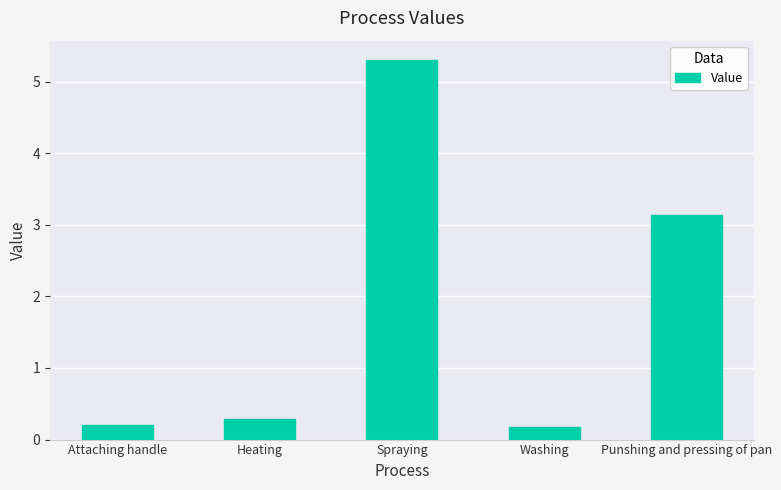

Does the chart contain stacked bars?

No